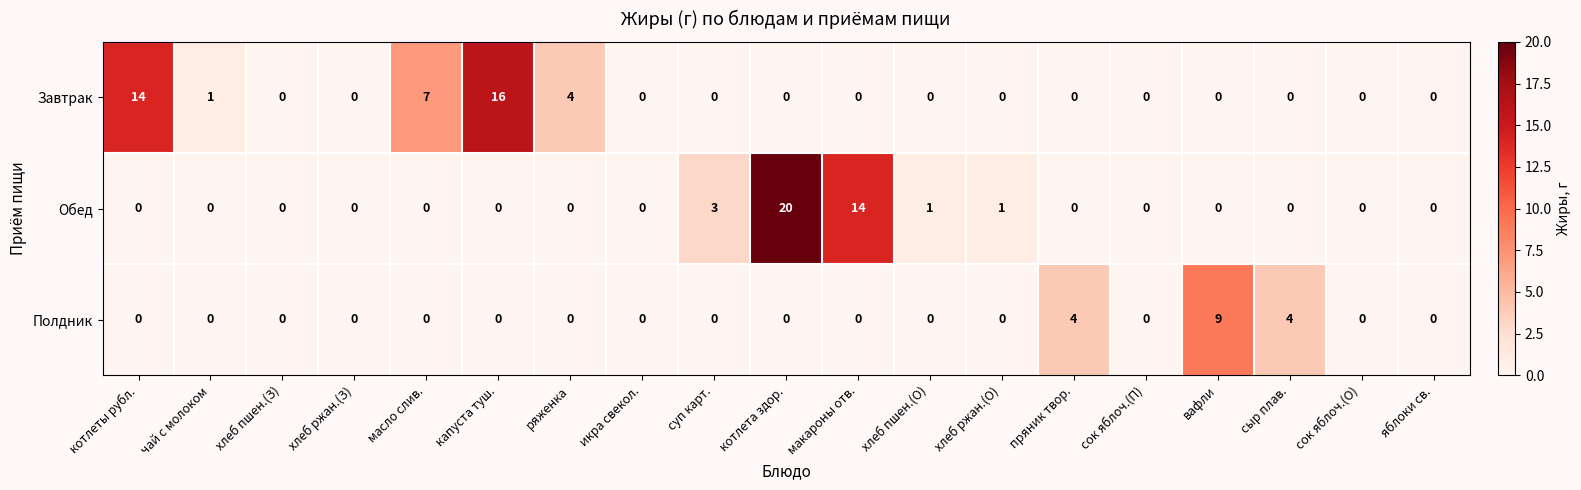

What is the total value across all series at котлеты рубл.?

14